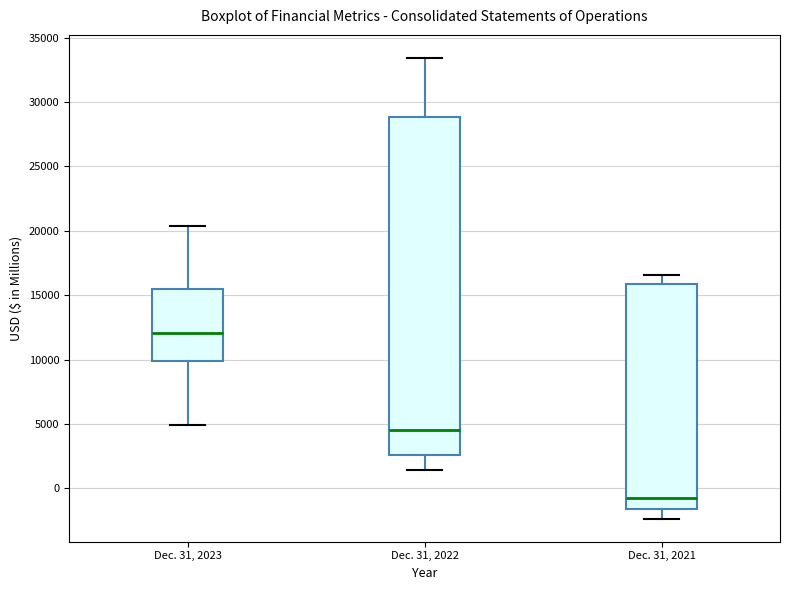

Reading left to right, transcribe this box plot: for each box, give where its median line is, the range the box spans, and where its two whiskers end, as read against the y-axis. The values are not printed on the chart, so give them approximately, as read against the axis.

Dec. 31, 2023: median 12000, box 10000 to 15500, whiskers 5000 to 20500
Dec. 31, 2022: median 4500, box 2500 to 29000, whiskers 1500 to 33500
Dec. 31, 2021: median -500, box -1500 to 16000, whiskers -2500 to 16500